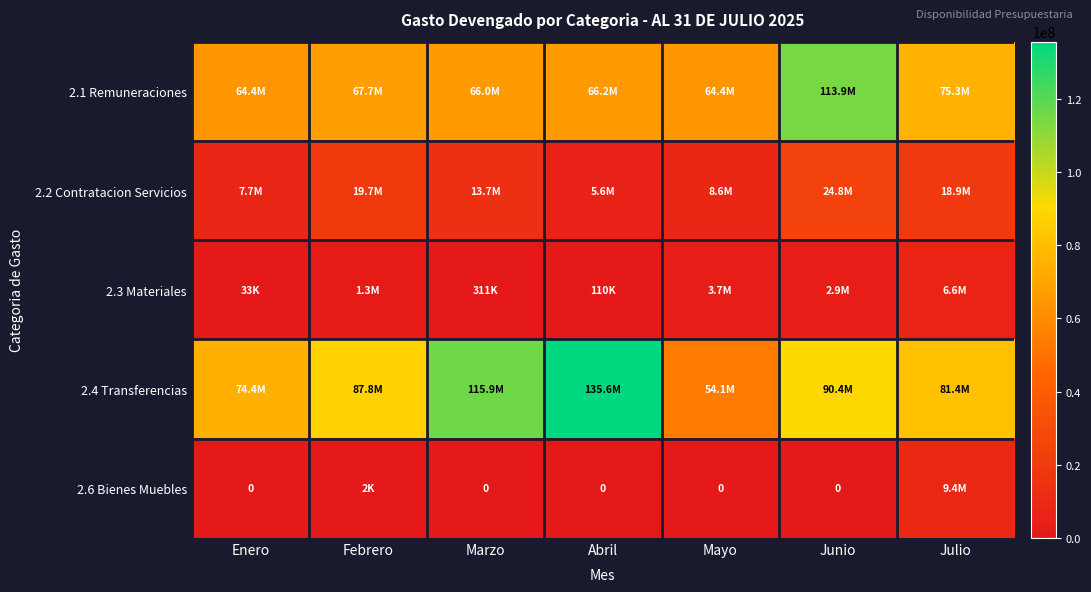

What is the sum of the 2.4 Transferencias values at Abril and Febrero?

223442542.6